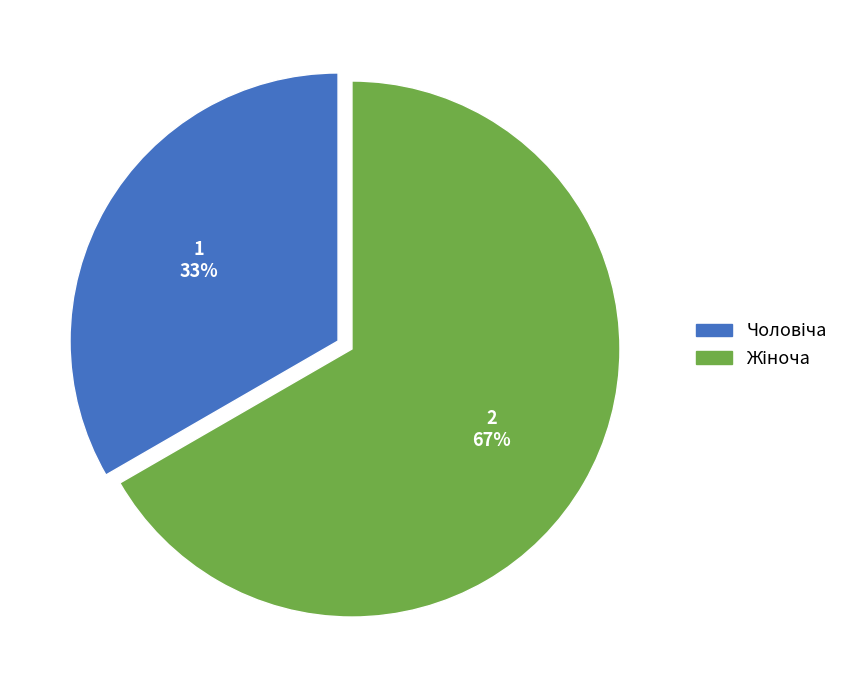

Is there a majority slice in this chart?

Yes